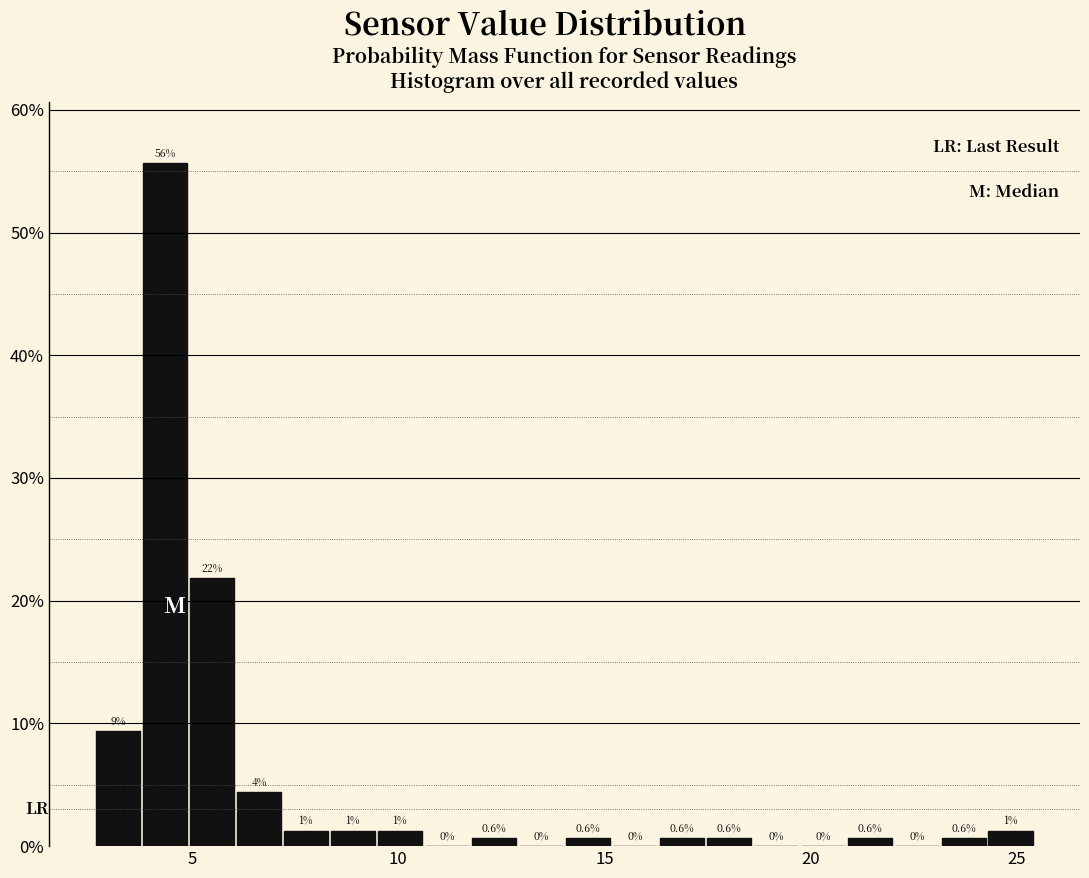

Read against the x-axis, roughly where is the centre of the tallest bar?

4.5